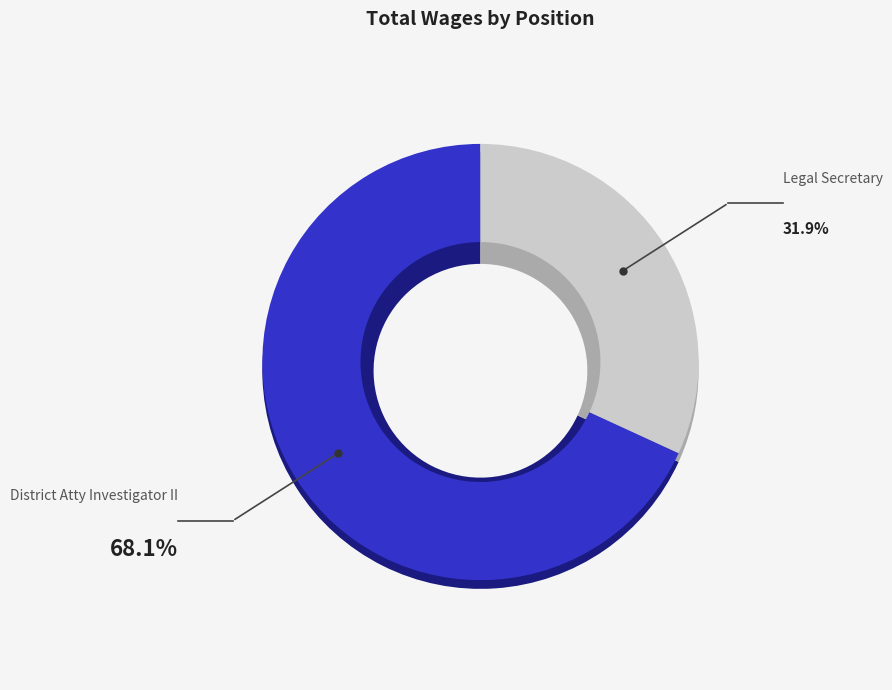

Approximately how many times larger is the value at District Atty Investigator II compared to Legal Secretary?

2.1